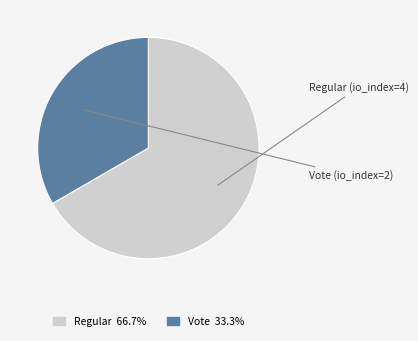

Is there a majority slice in this chart?

Yes